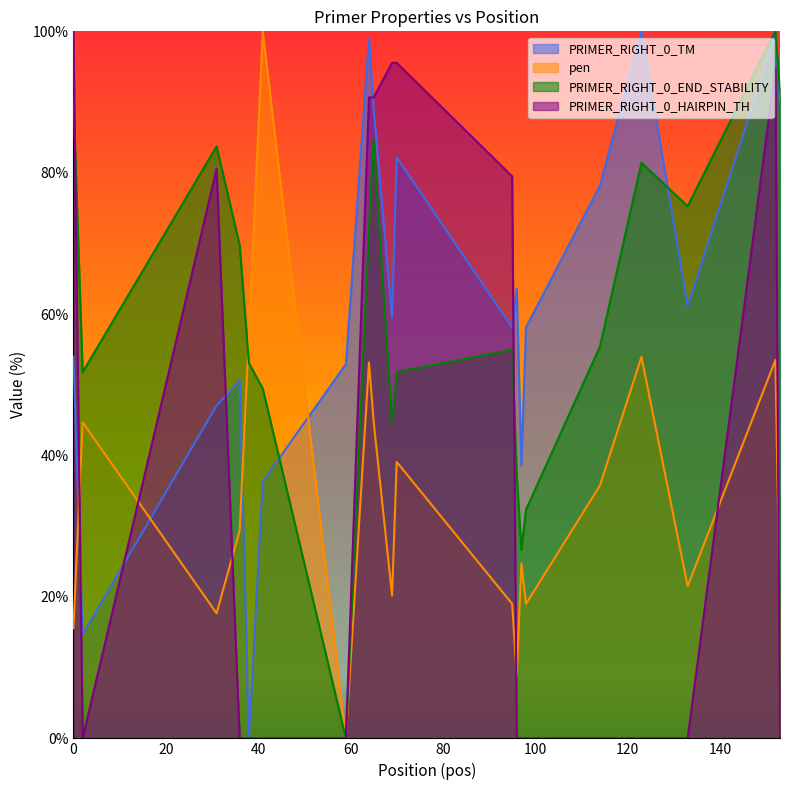

List the series in order of their peak value, highest first.

PRIMER_RIGHT_0_TM, pen, PRIMER_RIGHT_0_END_STABILITY, PRIMER_RIGHT_0_HAIRPIN_TH